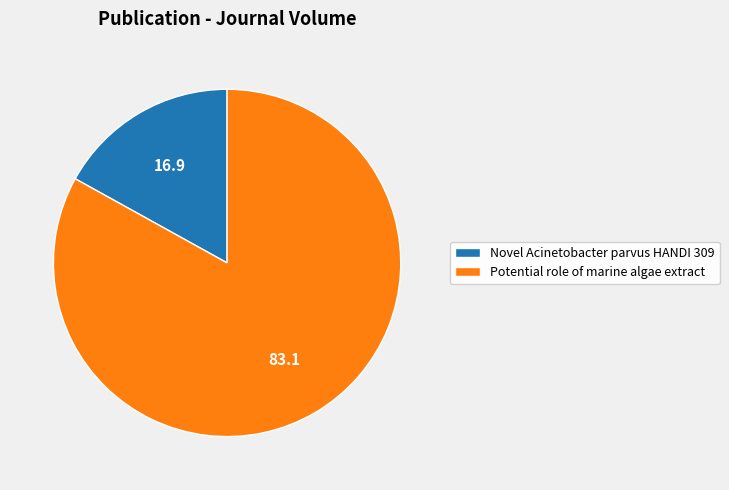

Combined, do Novel Acinetobacter parvus HANDI 309 and Potential role of marine algae extract account for over 50%?

Yes